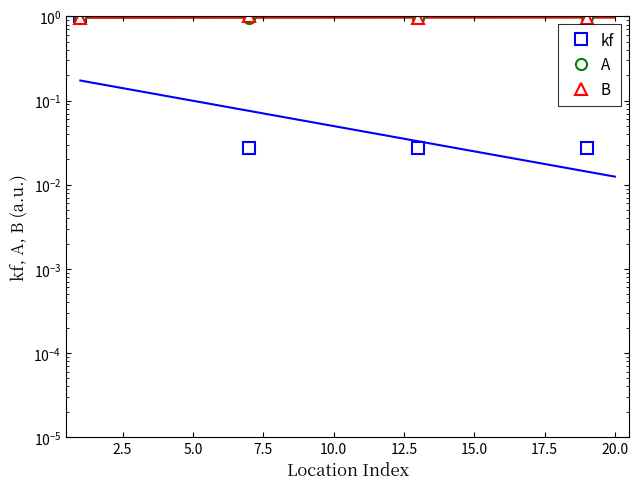

After their last crossing, which series has the higher values: B or A?

A